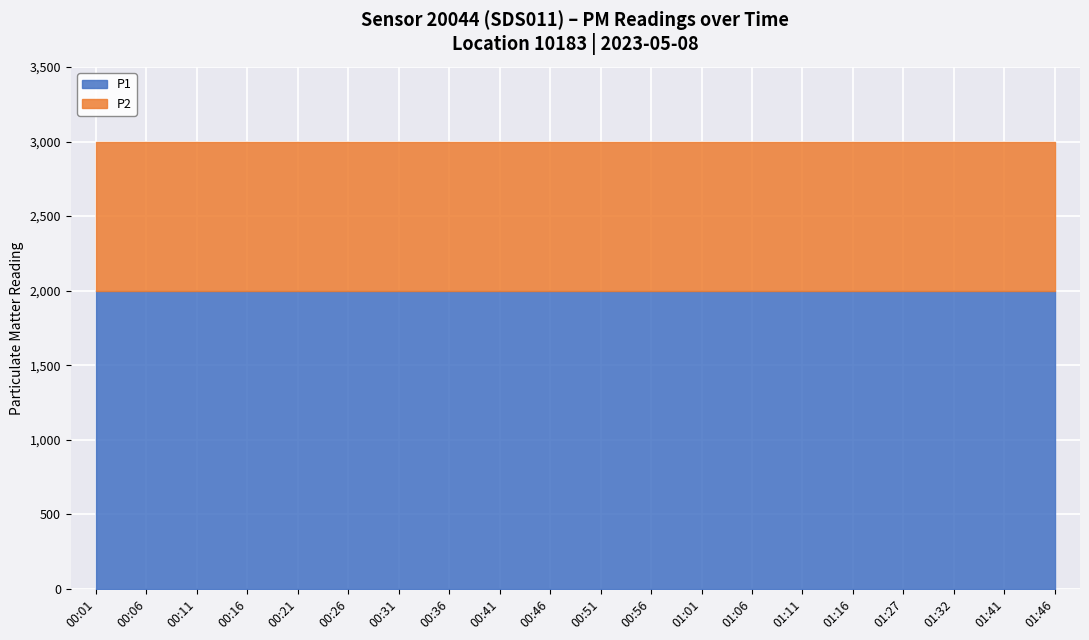

What is the greatest value displayed?

1999.9